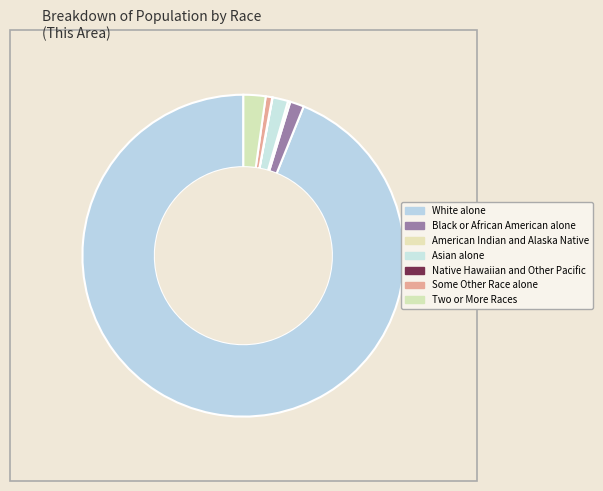

How much of the chart is everything except Native Hawaiian and Other Pacific?

100.0%